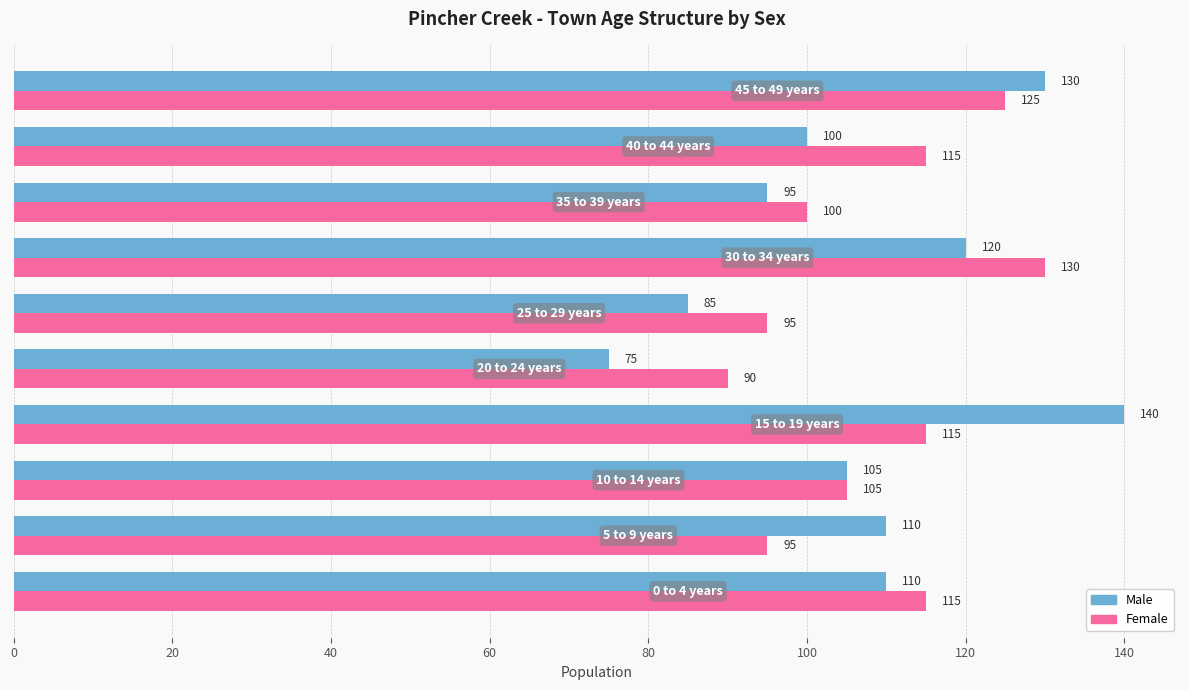

At how many categories does at least one series exceed 113?

5